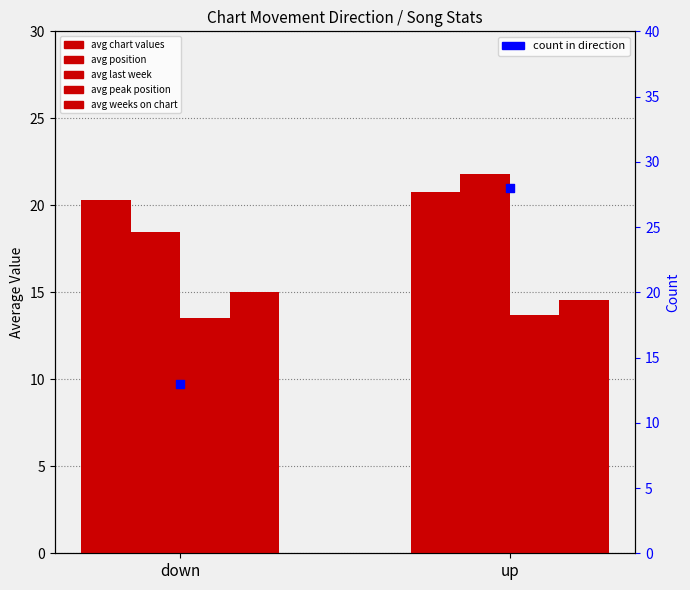

What is the total value across all series at down?

67.3